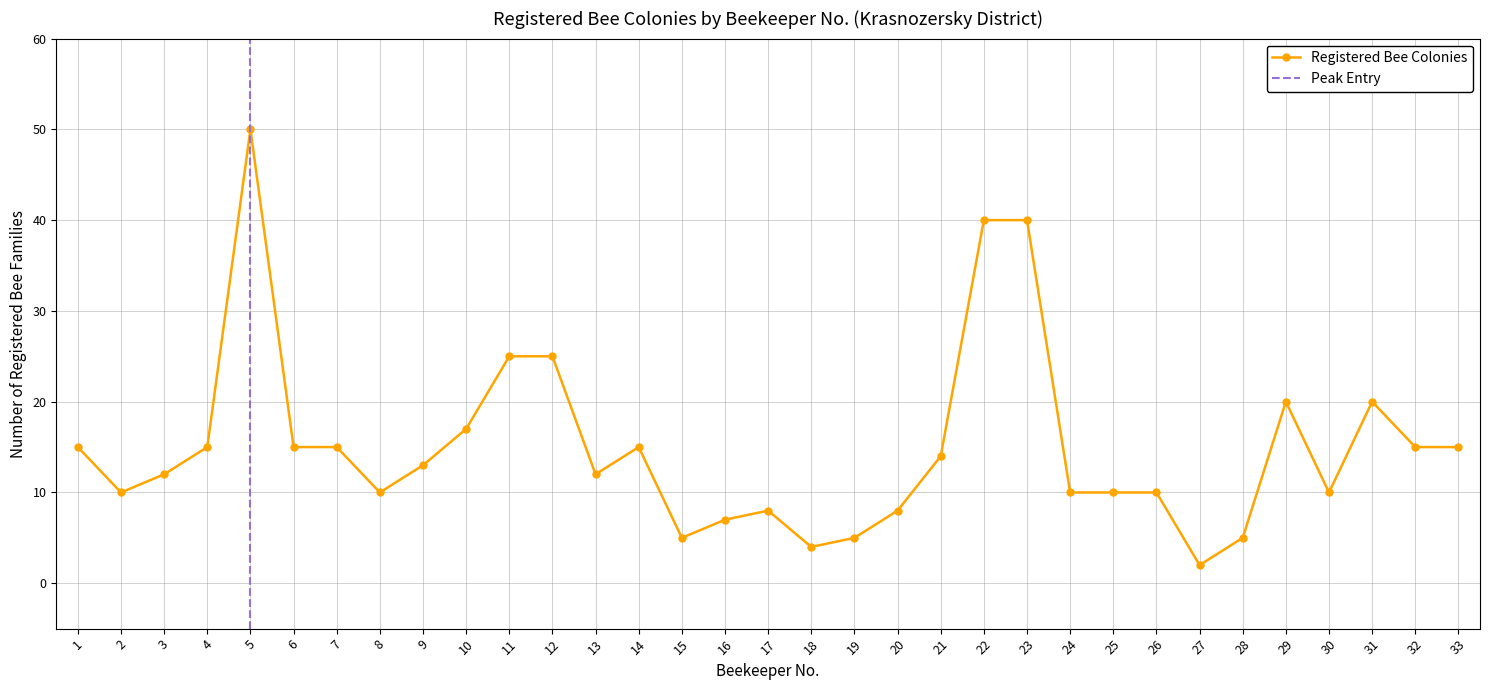

True or false: the data shows 1 at 27.

False